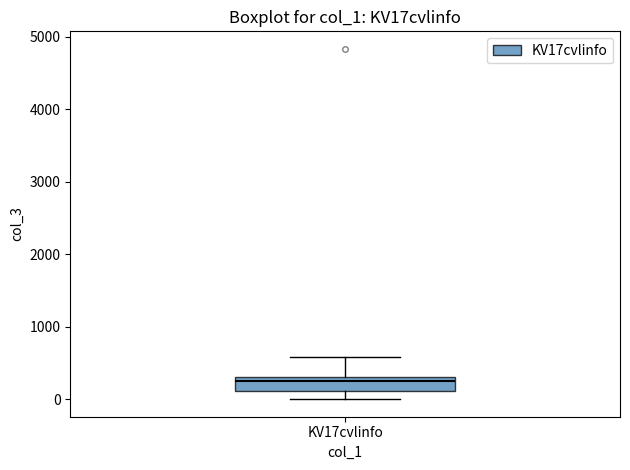

Transcribe this box plot: give where the median line is, the range the box spans, and where the two whiskers end, as read against the y-axis. The values are not printed on the chart, so give them approximately, as read against the axis.

median 300 (just below the box's upper edge), box 100 to 300, whiskers 0 to 600